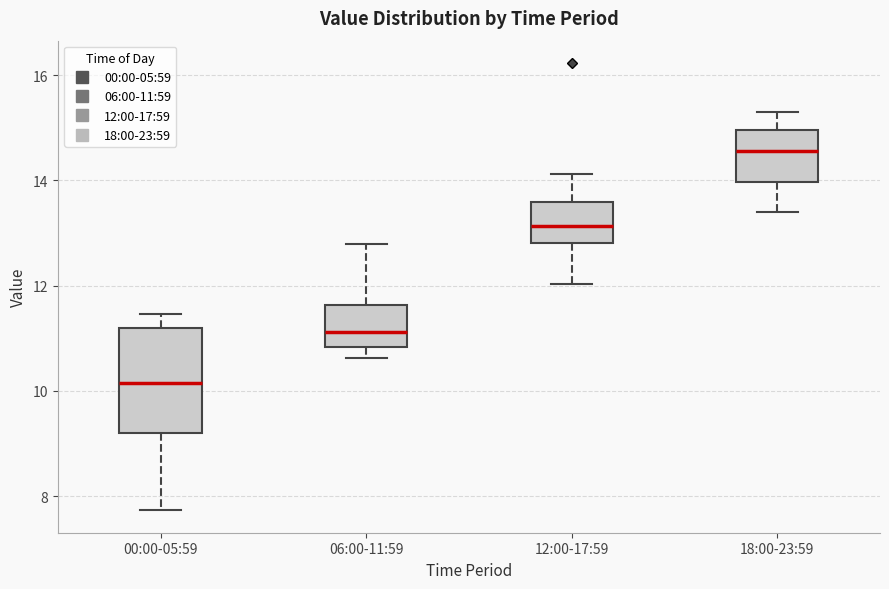

Reading left to right, transcribe this box plot: for each box, give where its median line is, the range the box spans, and where its two whiskers end, as read against the y-axis. The values are not printed on the chart, so give them approximately, as read against the axis.

00:00-05:59: median 10.2, box 9.2 to 11.2, whiskers 7.8 to 11.4
06:00-11:59: median 11.2, box 10.8 to 11.6, whiskers 10.6 to 12.8
12:00-17:59: median 13.2, box 12.8 to 13.6, whiskers 12.0 to 14.2
18:00-23:59: median 14.6, box 14.0 to 15.0, whiskers 13.4 to 15.4